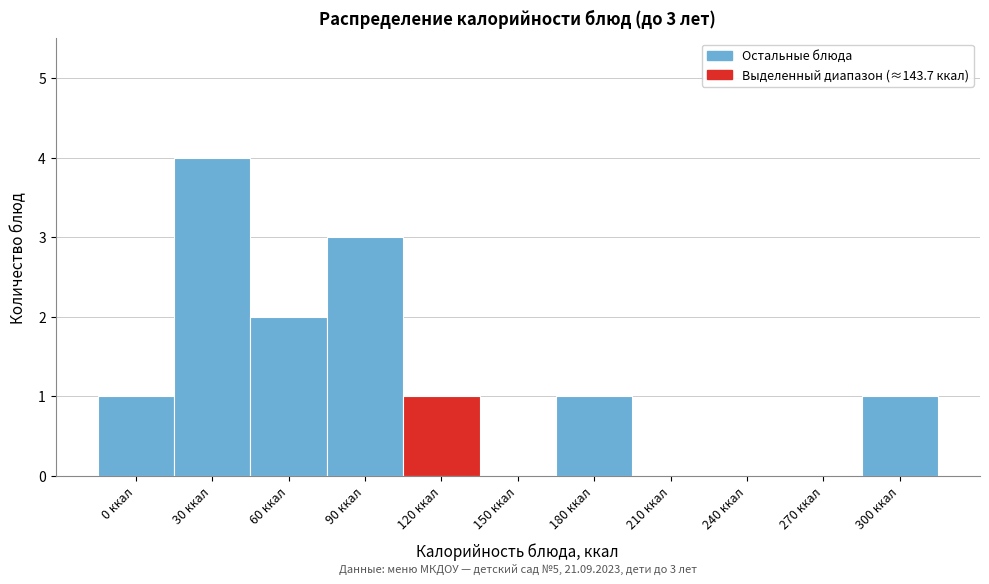

Reading left to right, transcribe all the data shown in this chart.

0 ккал=1	30 ккал=4	60 ккал=2	90 ккал=3	120 ккал=1	150 ккал=0	180 ккал=1	210 ккал=0	240 ккал=0	270 ккал=0	300 ккал=1